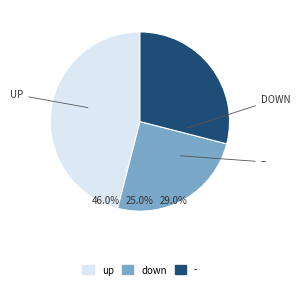

Is up the majority of the pie?

No